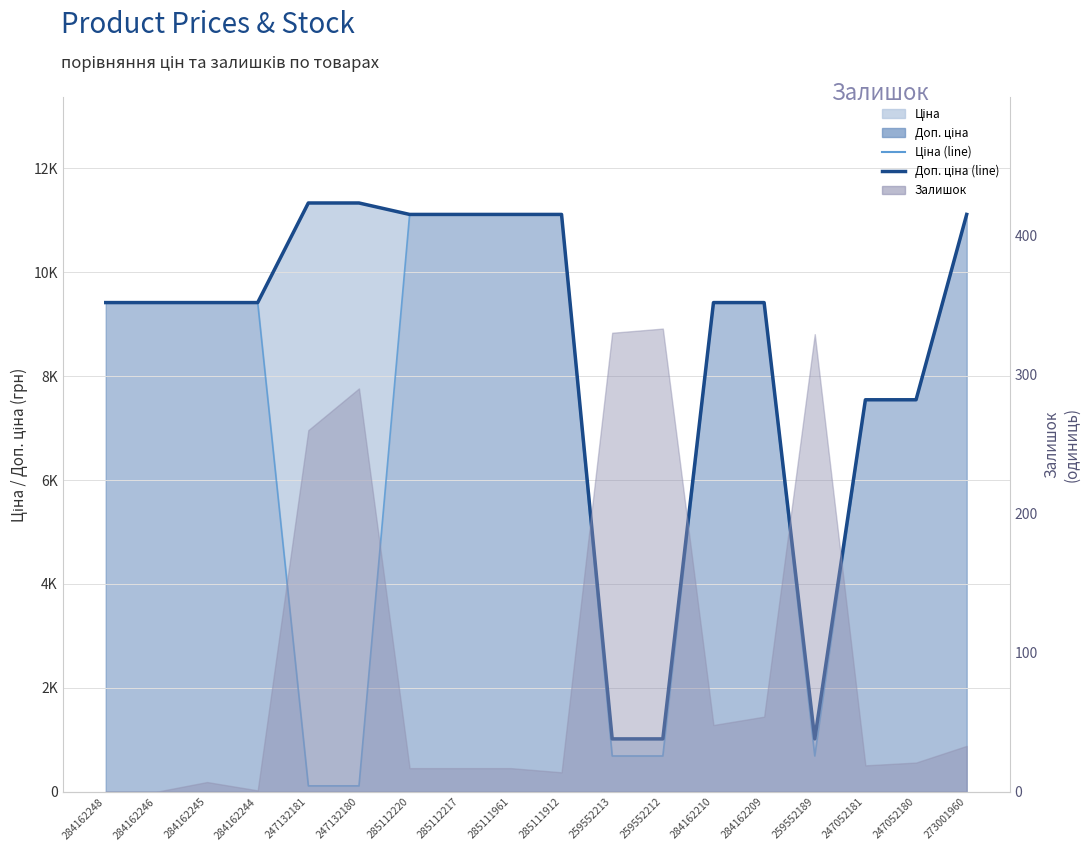

What is the approximate value of Доп. ціна (line) at 247052180?

7545.9